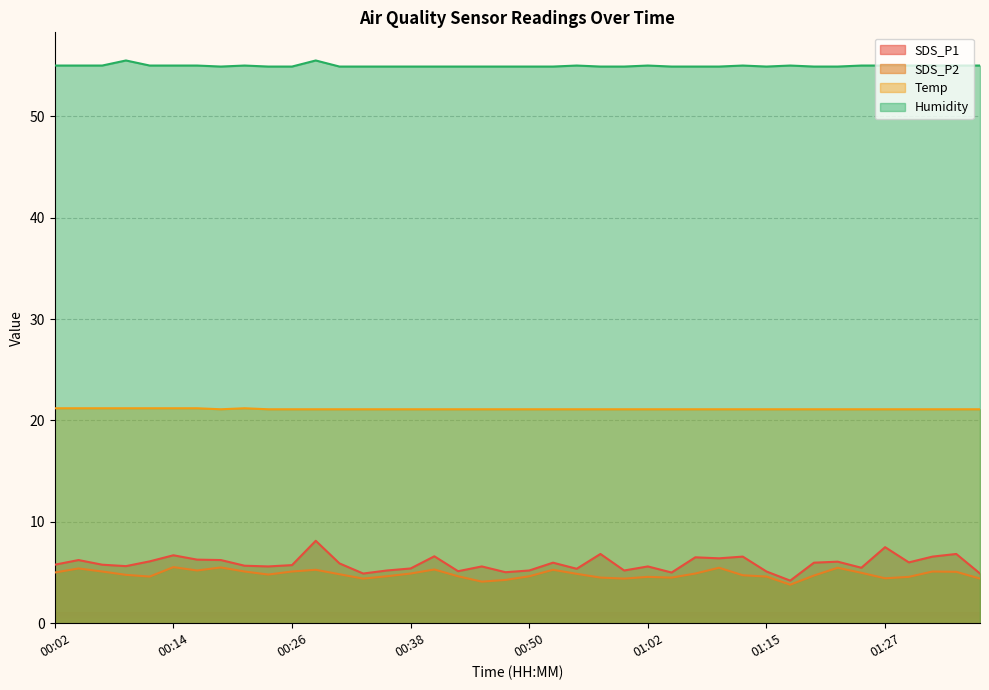

True or false: Humidity and SDS_P2 cross at least once.

False